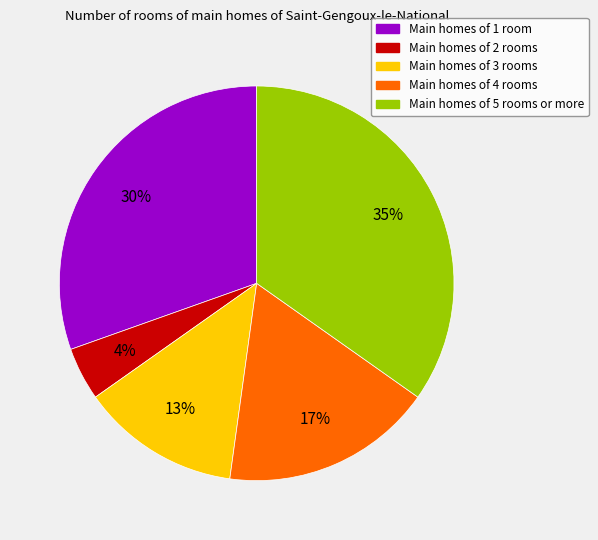

Does any single category account for the majority?

No